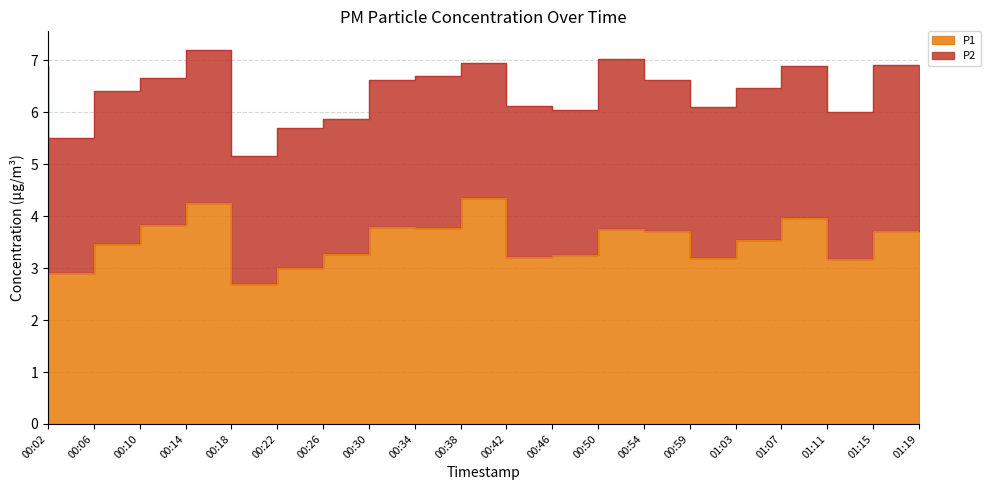

What is the difference between the values at 00:06 and 00:42?

1.4